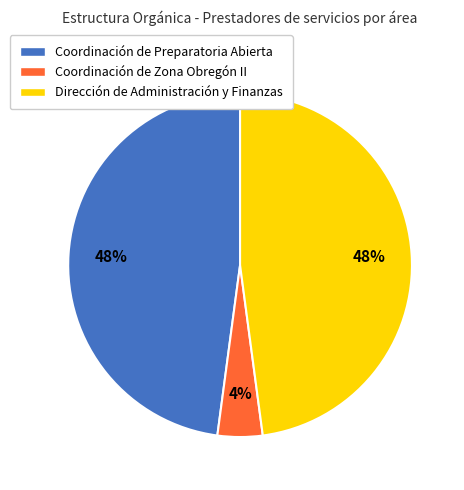

Count the number of slices in the pie.

3